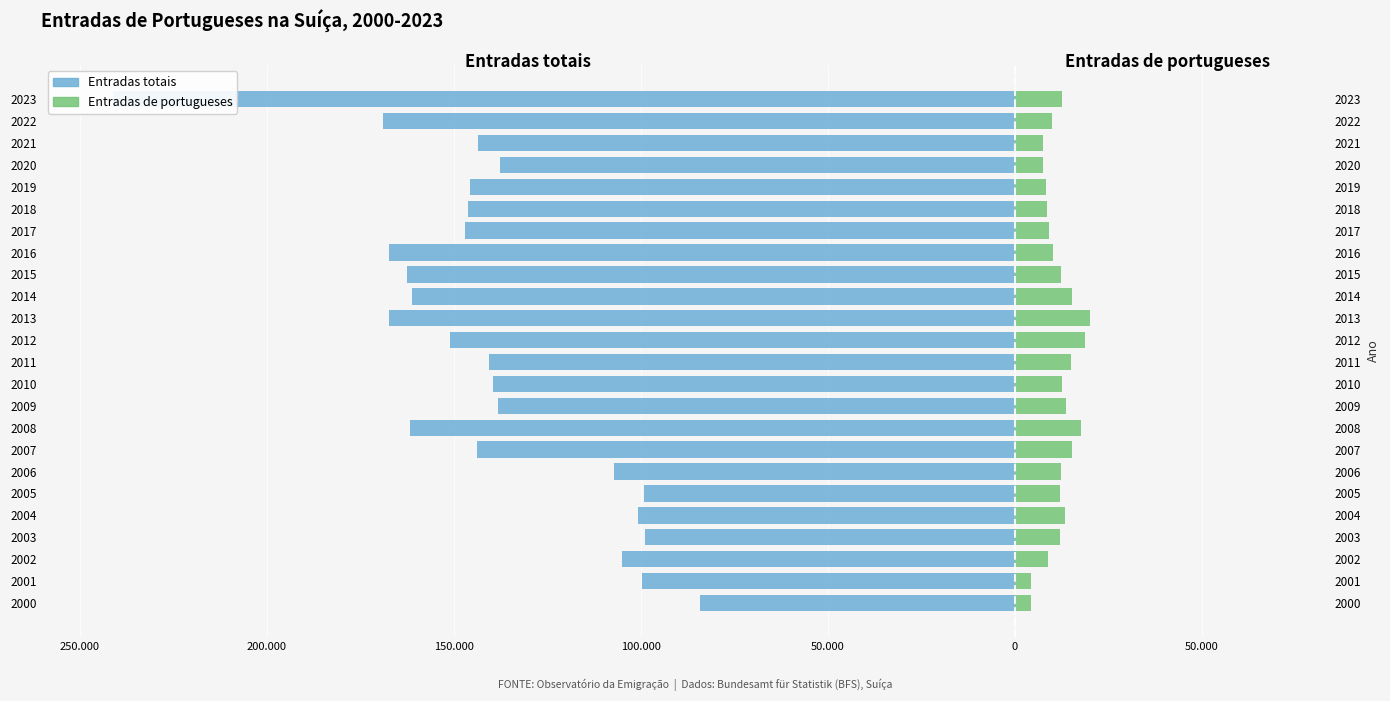

Which series changed the most between 2009 and 2014?

Entradas totais